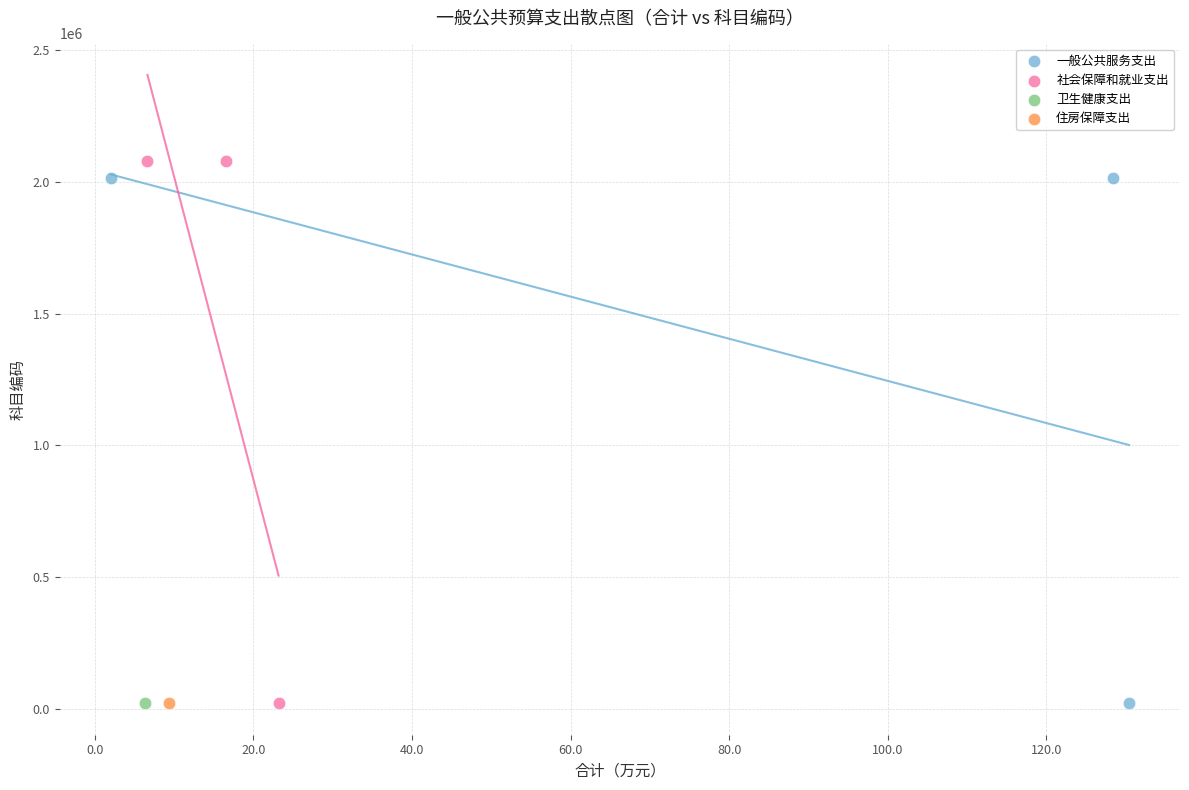

What are all the series names shown in the legend?

一般公共服务支出, 社会保障和就业支出, 卫生健康支出, 住房保障支出